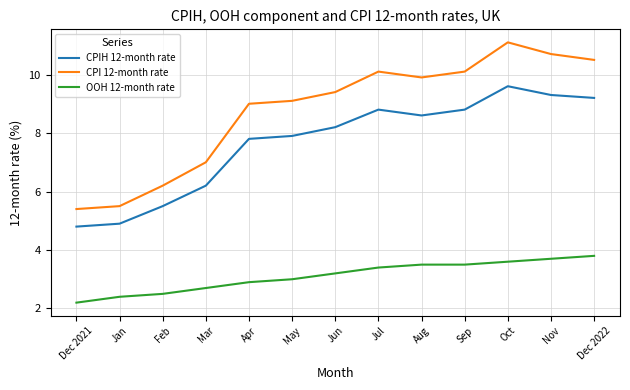

Rank the series at Mar from lowest to highest value.

OOH 12-month rate, CPIH 12-month rate, CPI 12-month rate